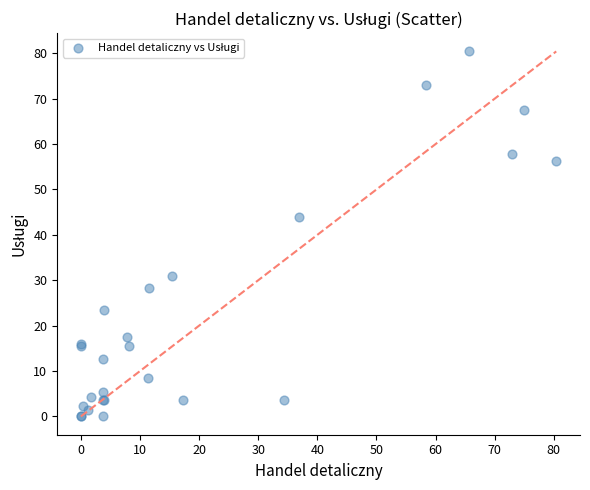

What Y value in the scatter plot is closest to 40?

43.9